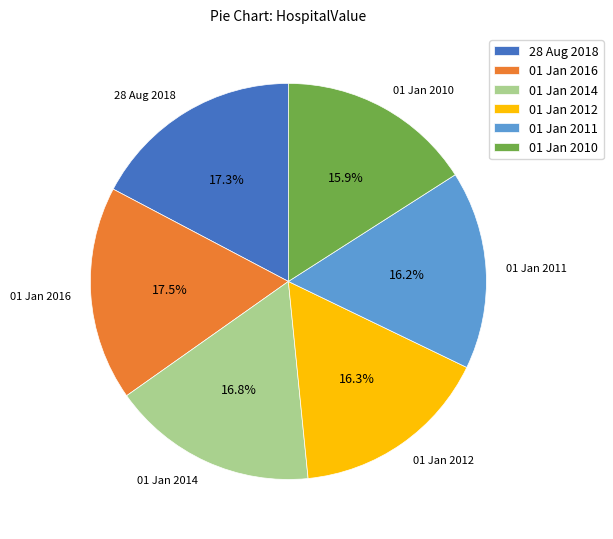

The 01 Jan 2016 slice represents 28% of the pie. True or false?

False